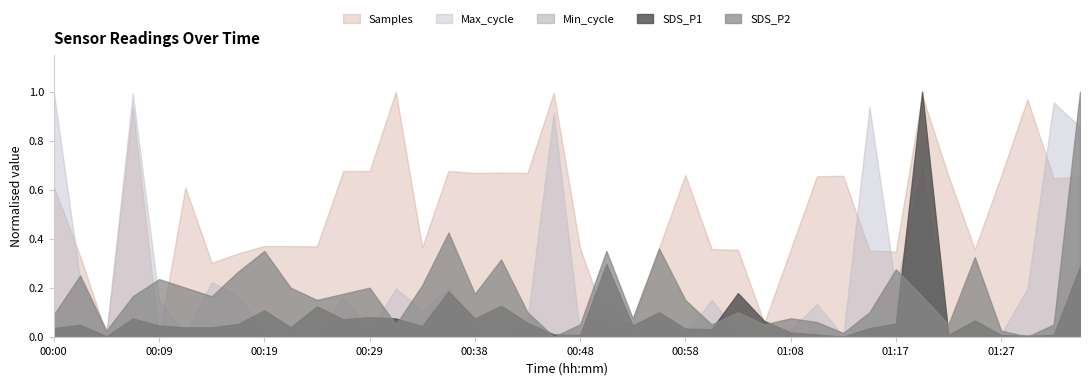

At which category does SDS_P1 reach its first local peak?

00:02